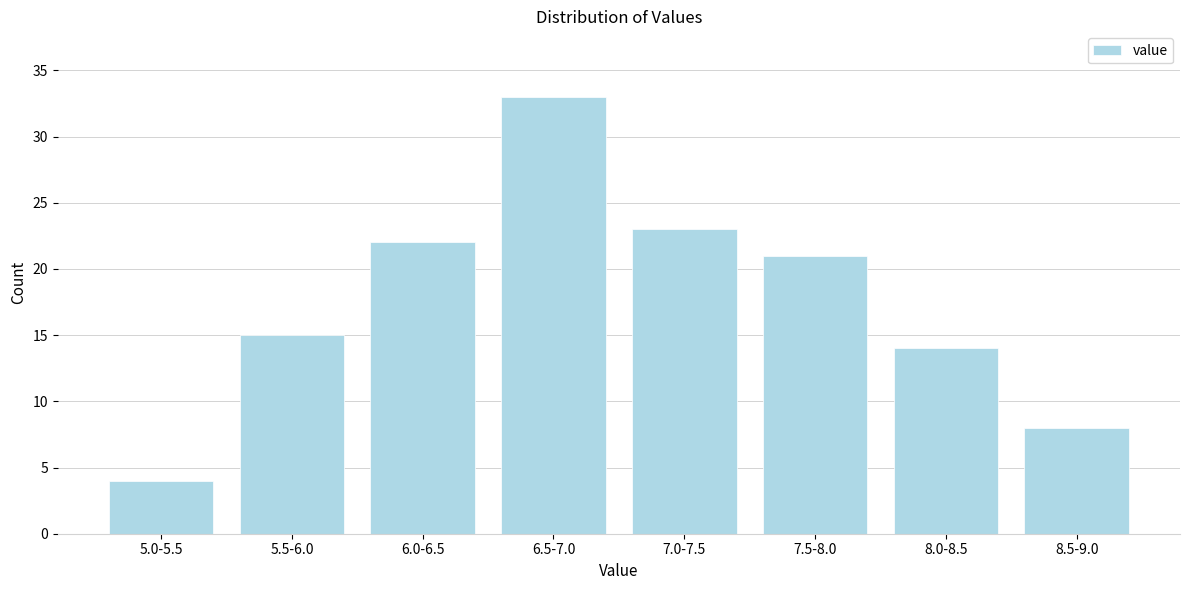

Reading right to left, list all the values displayed in this chart.

8	14	21	23	33	22	15	4